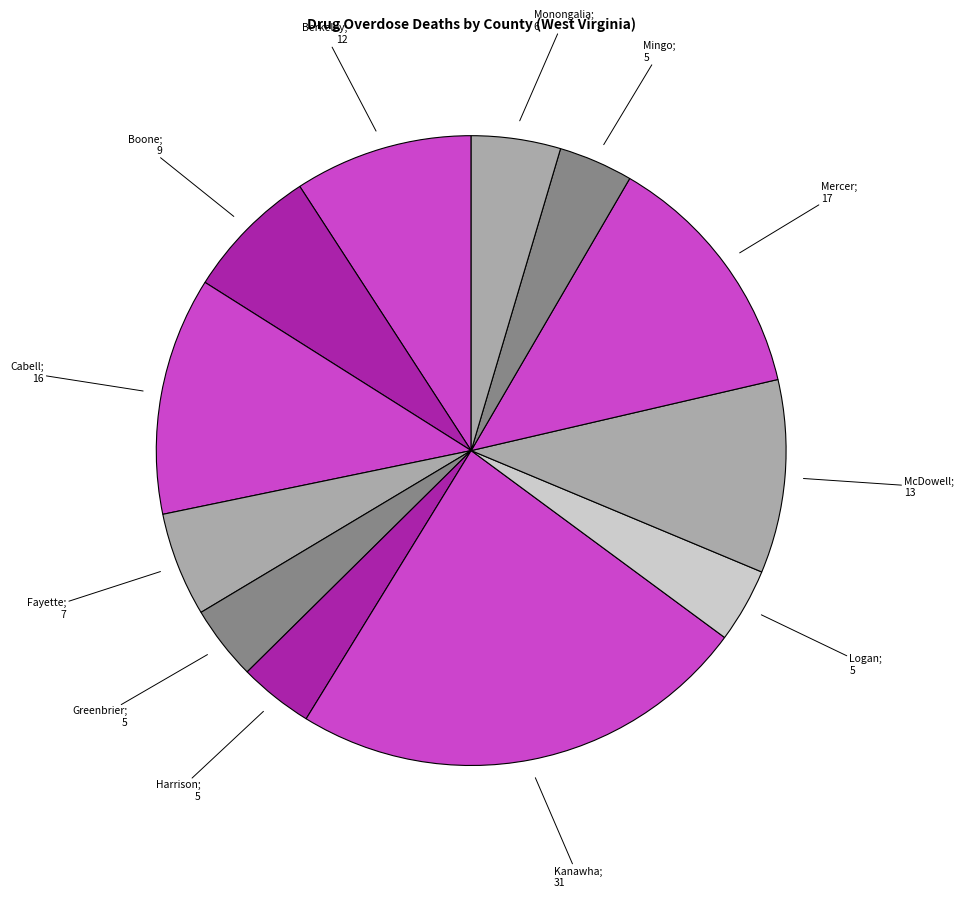

How many slices are in this pie chart?

12